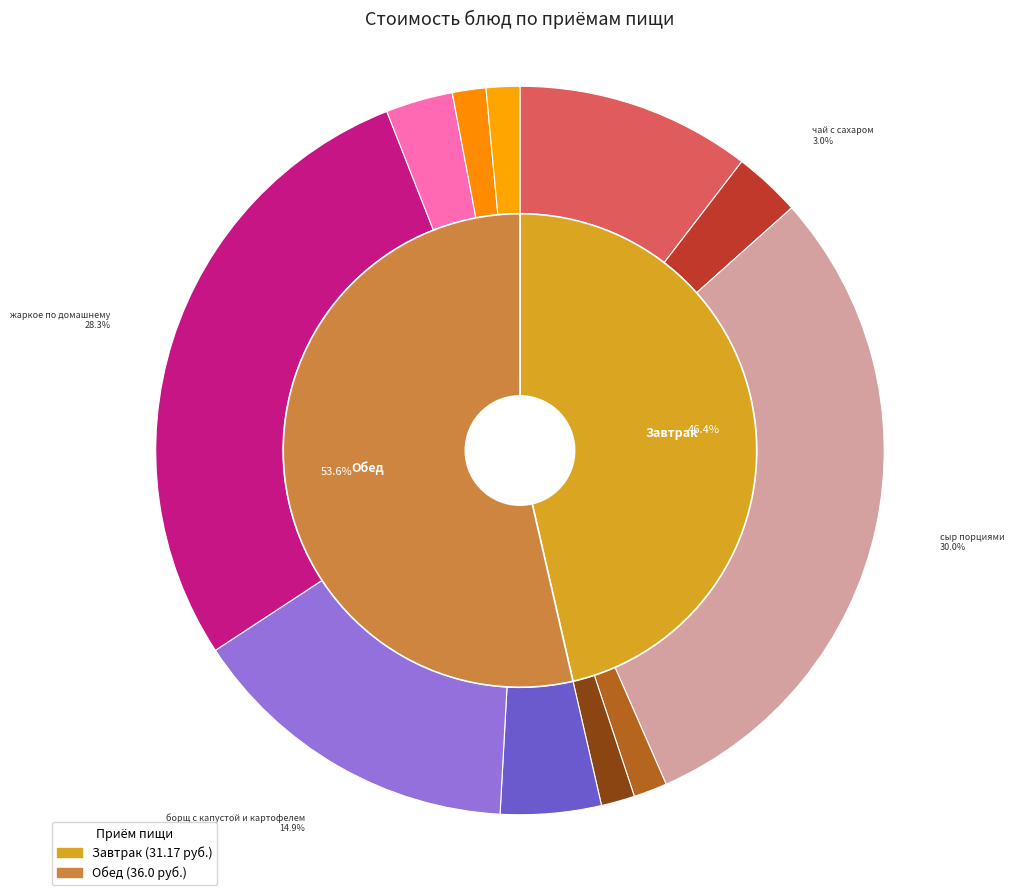

Combined, what portion of the pie is кисель and борщ с капустой и картофелем?

17.9%